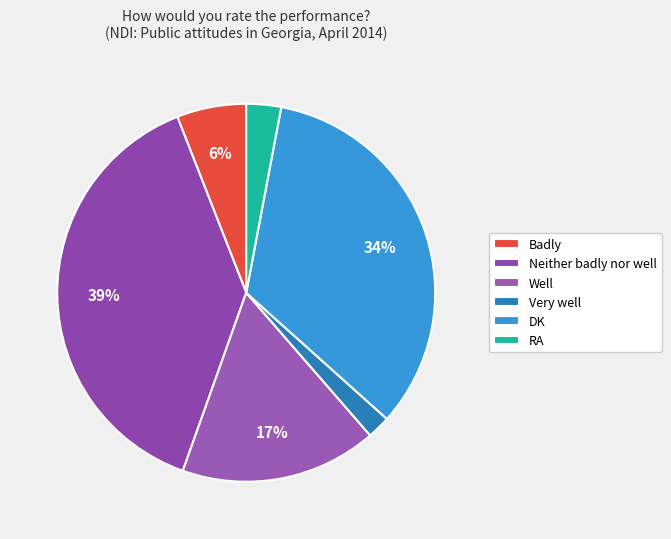

Count the number of slices in the pie.

6